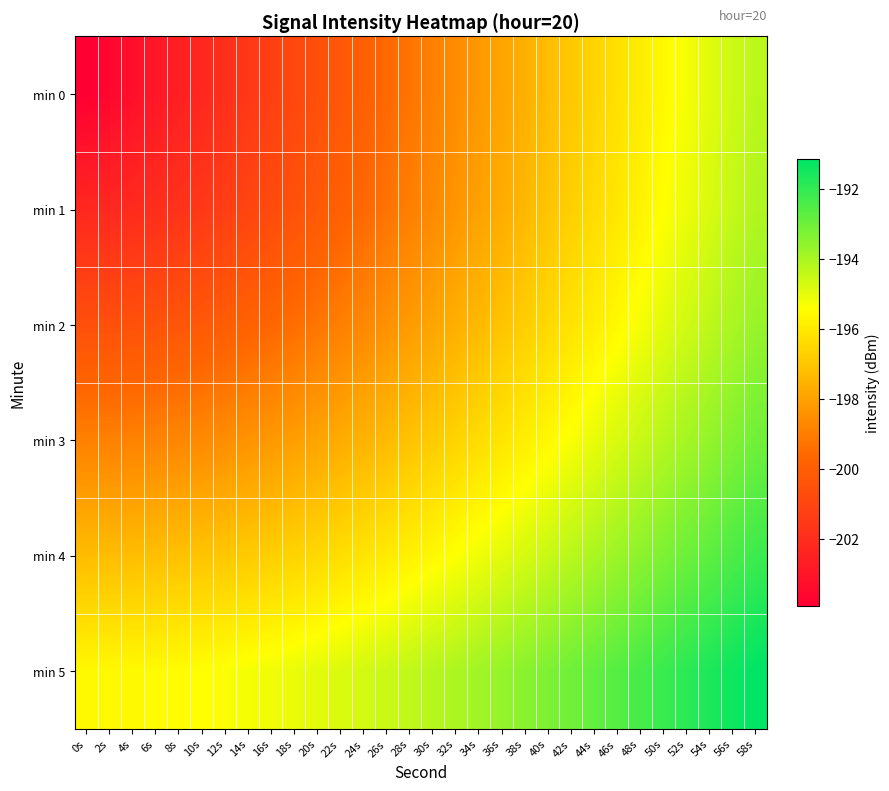

Between 52s and 14s, which is larger?

52s